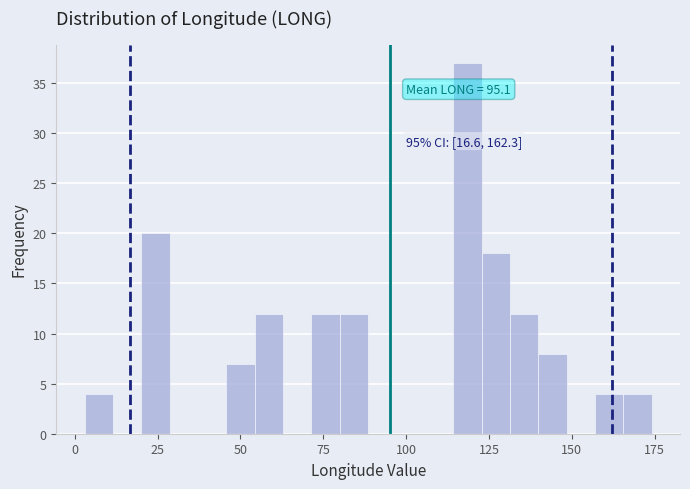

Around what value on the x-axis is the tallest bar? Give the approximate position of its centre, as read against the axis.

120